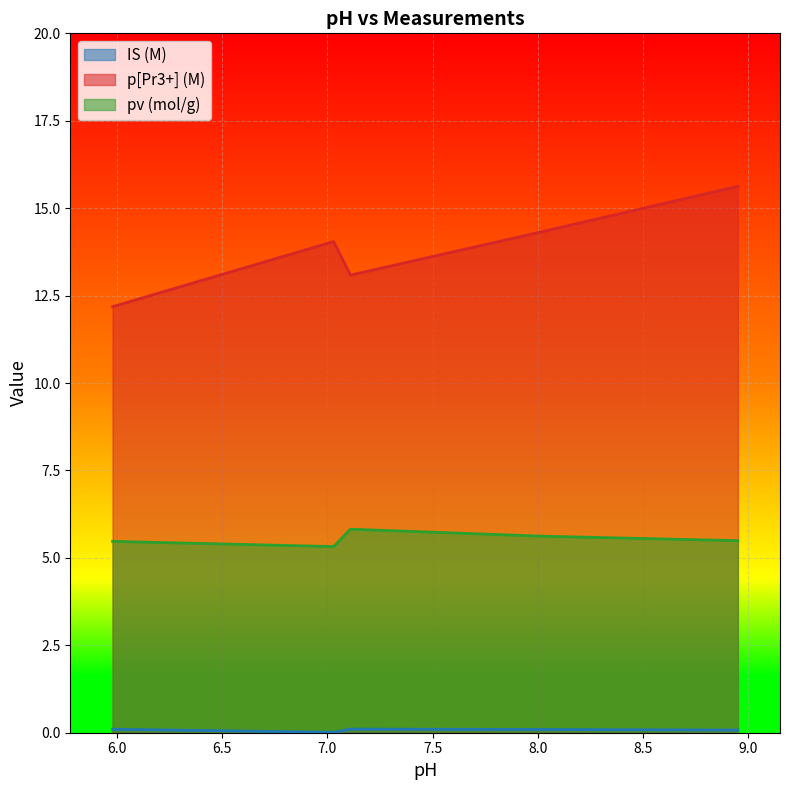

What is the difference between the IS (M) values at 5.98 and 7.03?

0.1